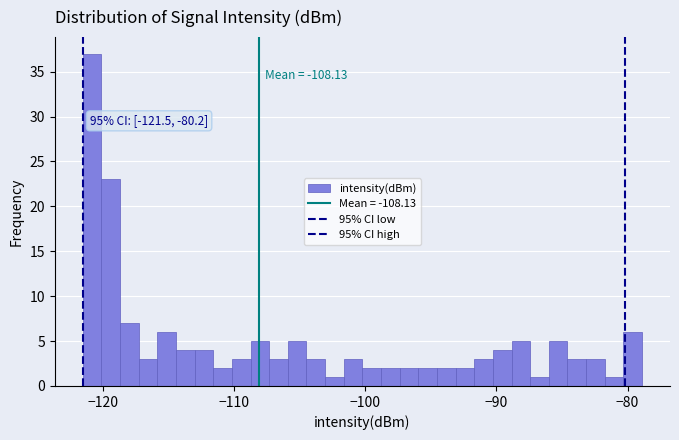

Read against the x-axis, roughly where is the centre of the tallest bar?

-121